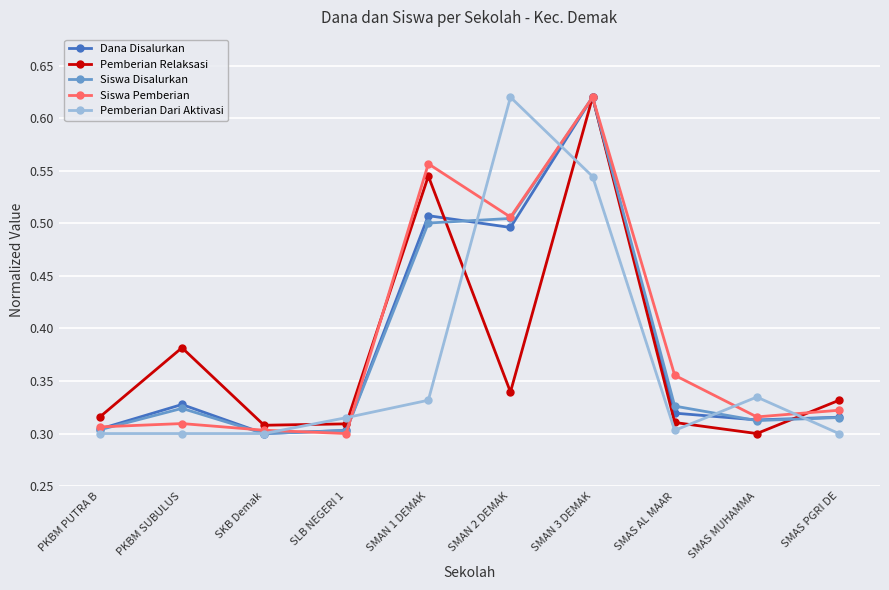

Count the Pemberian Dari Aktivasi values in the range 0 to 1.

10